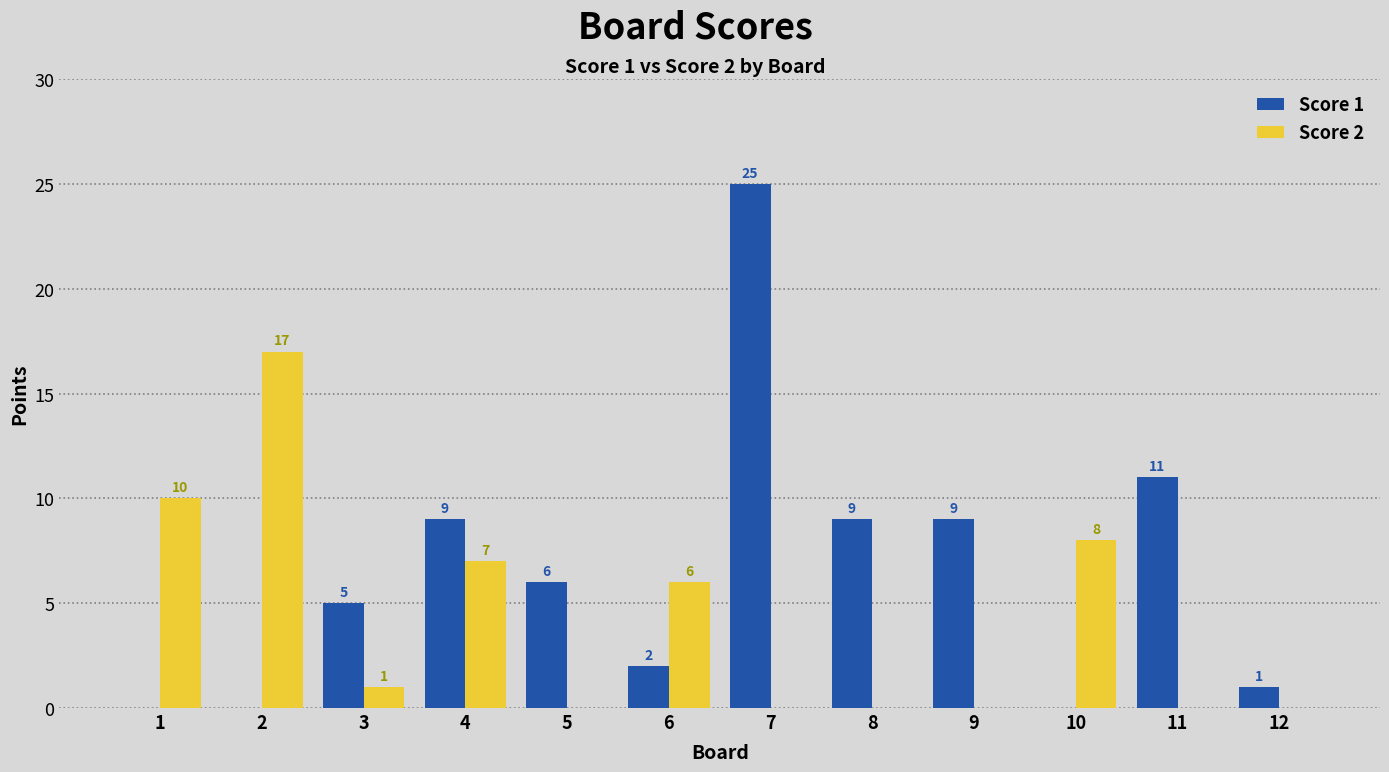

Which label corresponds to the largest value in the chart?

7